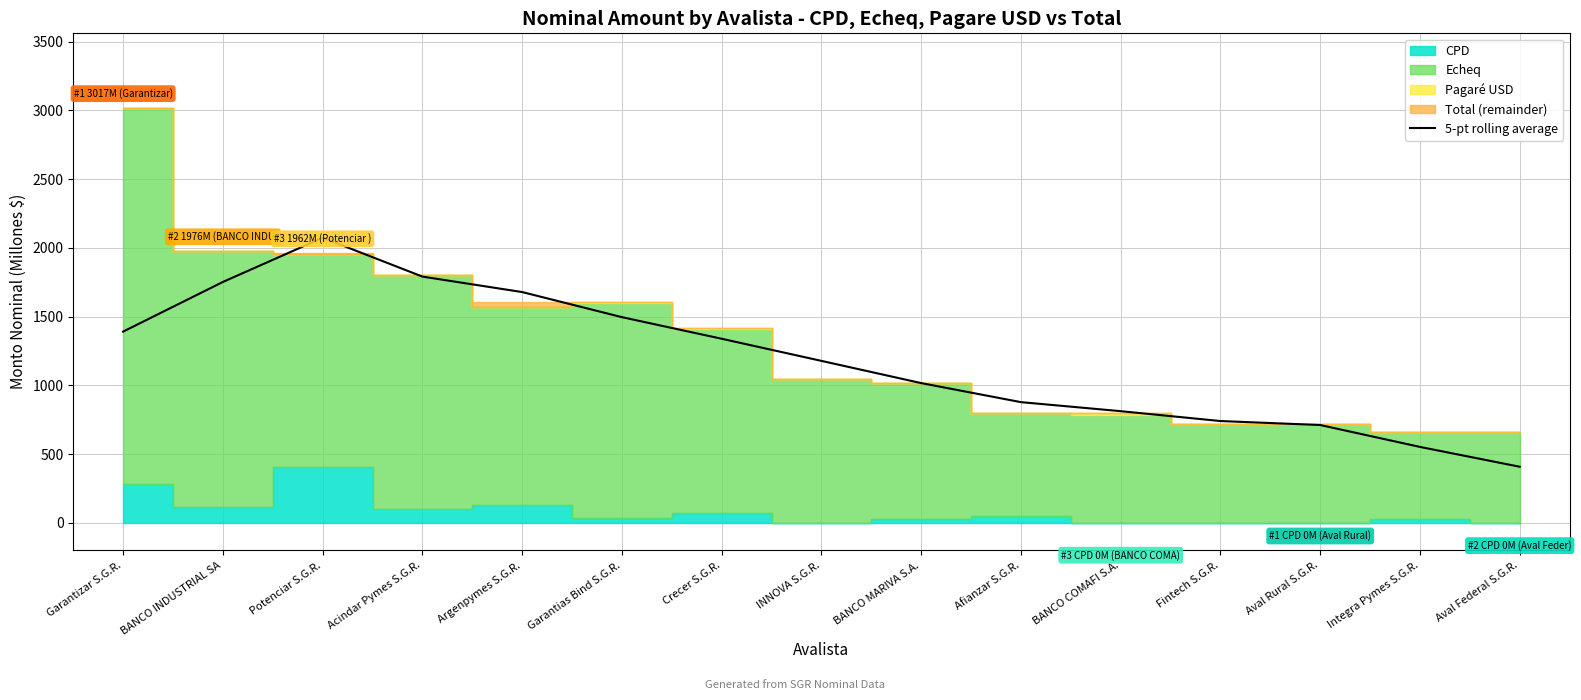

At which label is the value closest to 1240?

INNOVA S.G.R.